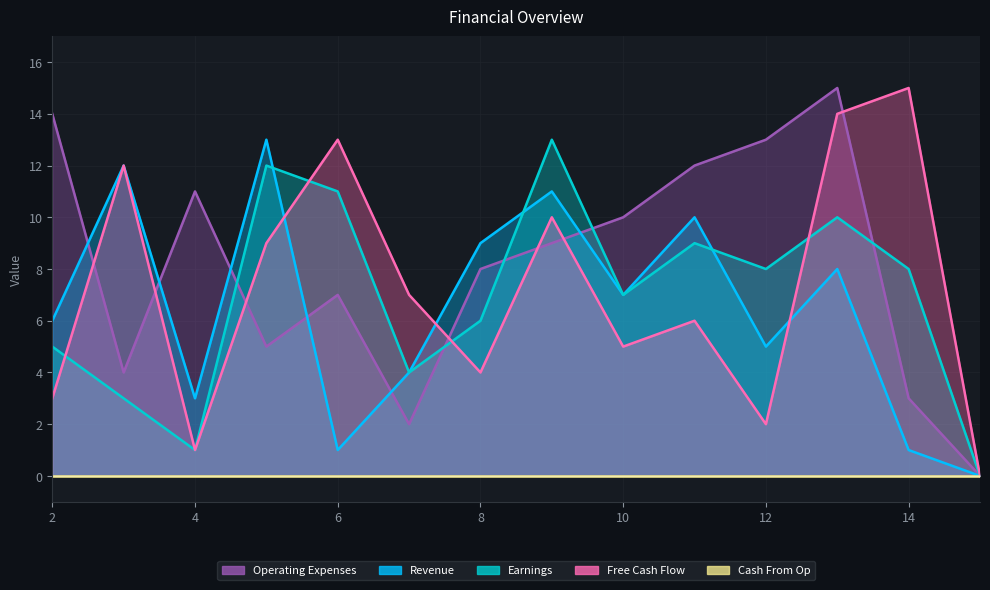

How many interior local peaks does the Operating Expenses series have?

3